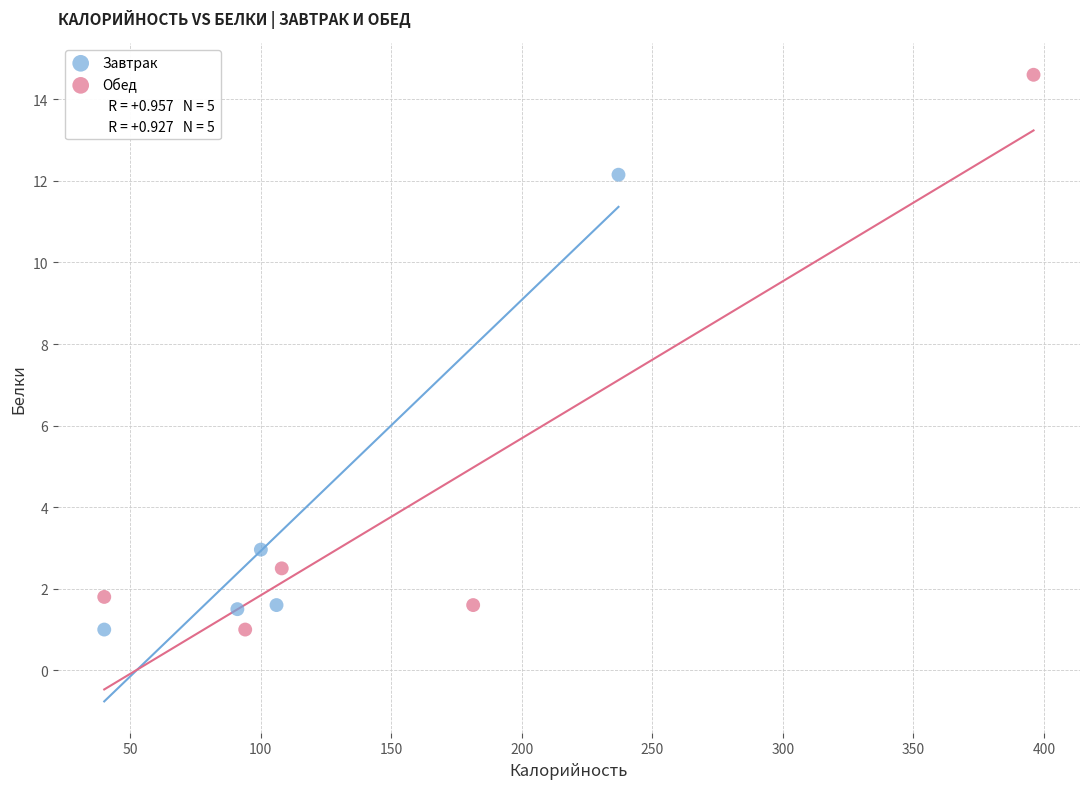

Which series has the largest Y range (max minus min)?

Обед